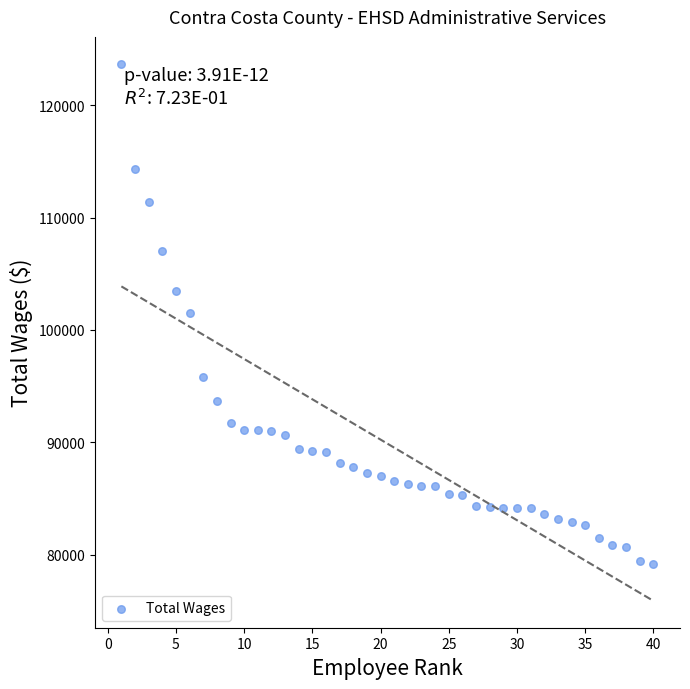

What is the range of Y values (max minus min)?

44466